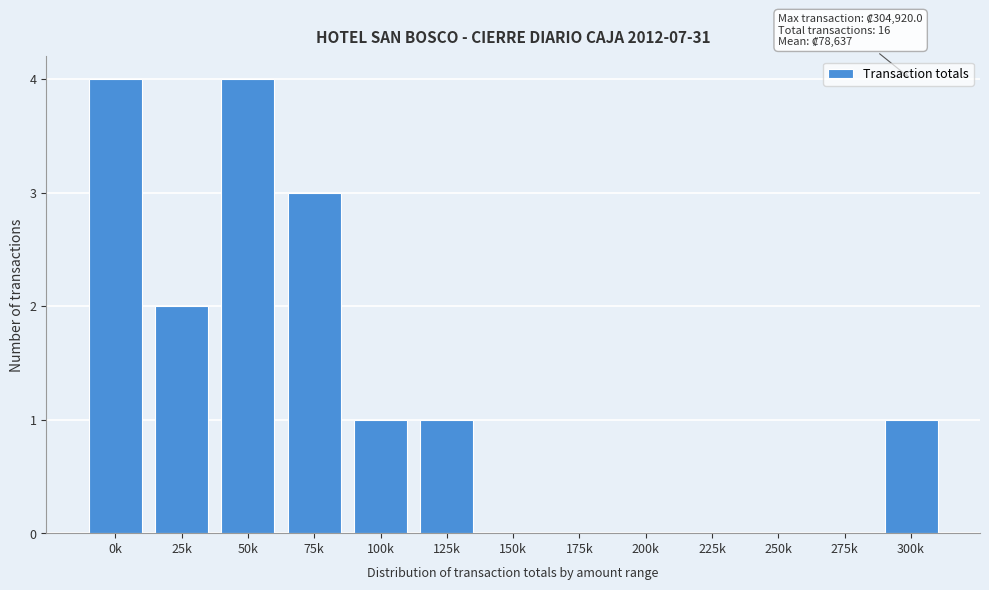

Reading right to left, transcribe all the data shown in this chart.

300k=1	275k=0	250k=0	225k=0	200k=0	175k=0	150k=0	125k=1	100k=1	75k=3	50k=4	25k=2	0k=4